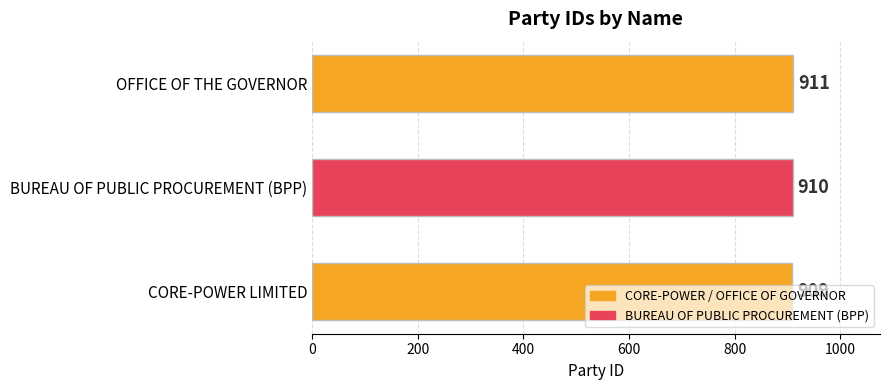

Rank the categories by value from highest to lowest.

OFFICE OF THE GOVERNOR, BUREAU OF PUBLIC PROCUREMENT (BPP), CORE-POWER LIMITED